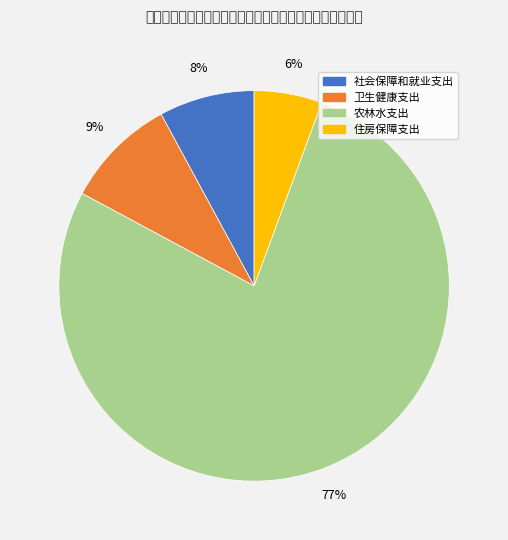

Combined, do 农林水支出 and 卫生健康支出 account for over 50%?

Yes